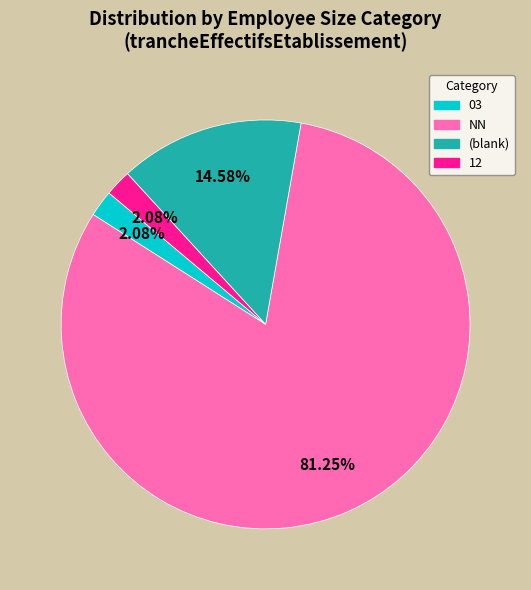

Does any single category account for the majority?

Yes